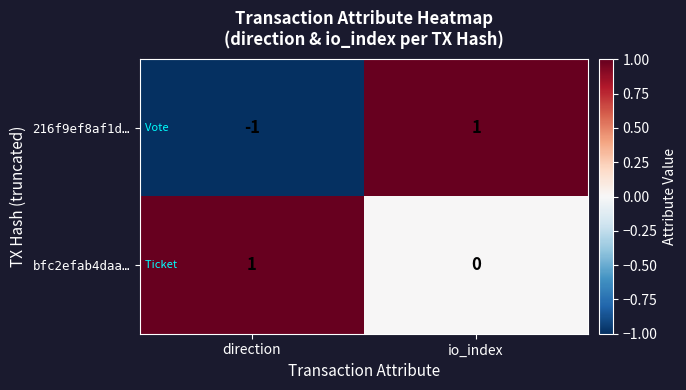

At how many categories does at least one series exceed 0?

2